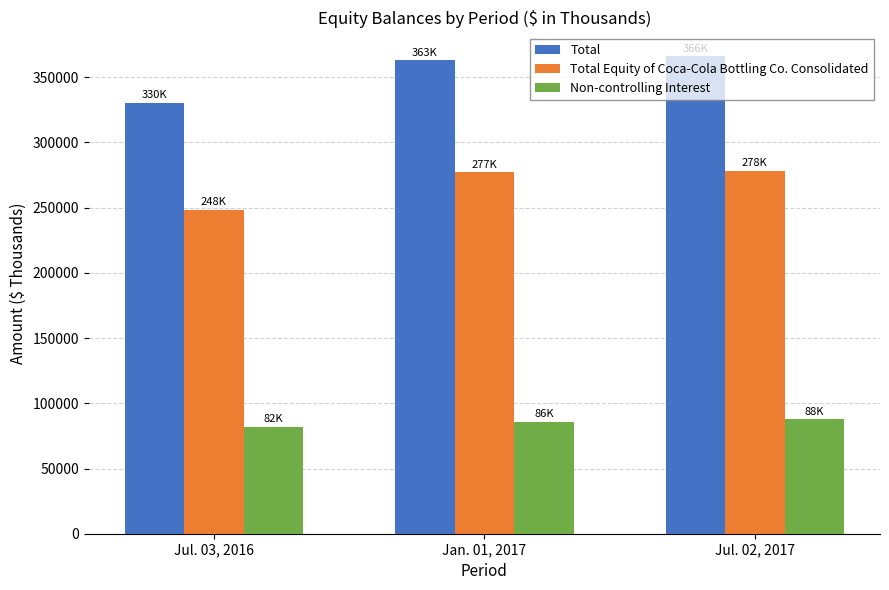

Where is Total nearest to the value 348250?

Jan. 01, 2017